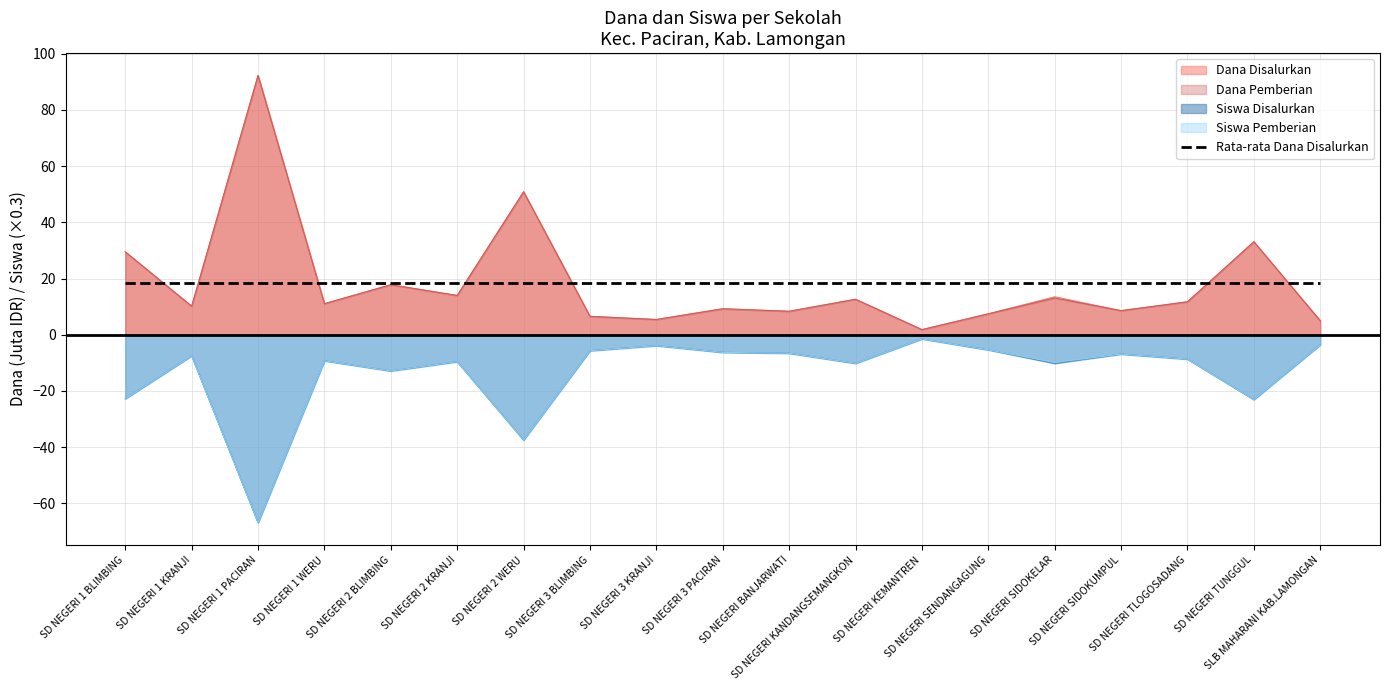

The value of Siswa Disalurkan at SD NEGERI BANJARWATI is -1.7. True or false?

False